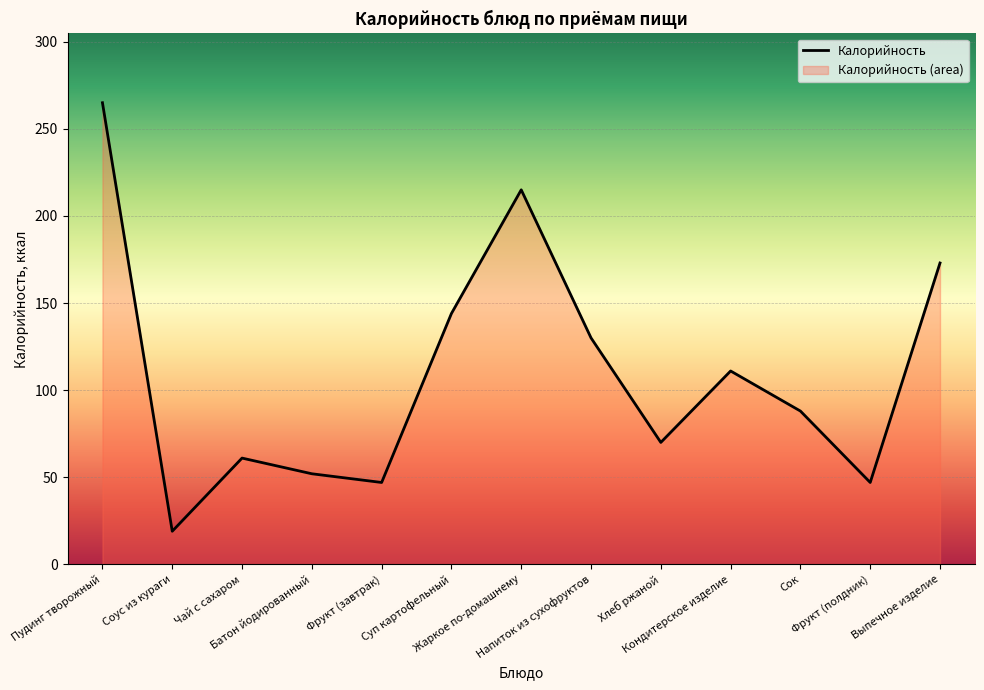

Reading left to right, extract all data points from this chart.

265	19	61	52	47	144	215	130	70	111	88	47	173